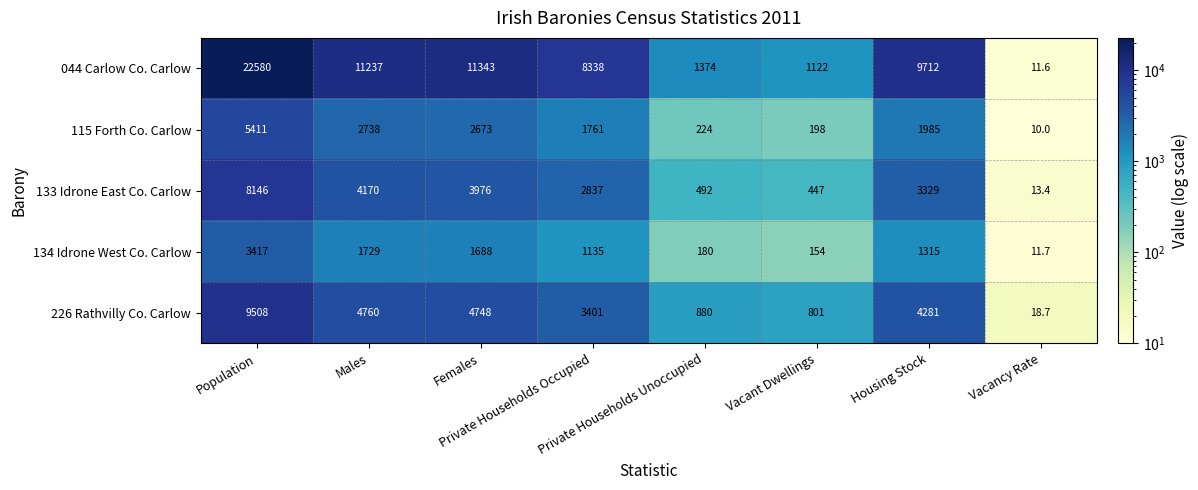

At how many categories does at least one series exceed 3423?

5